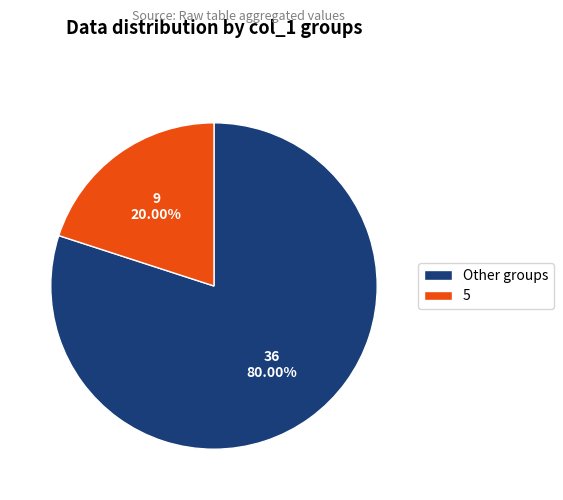

Rank the categories by value from lowest to highest.

5, Other groups